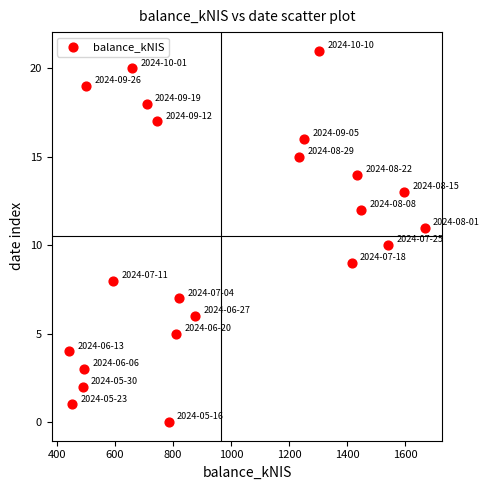

What is the range of Y values (max minus min)?

21